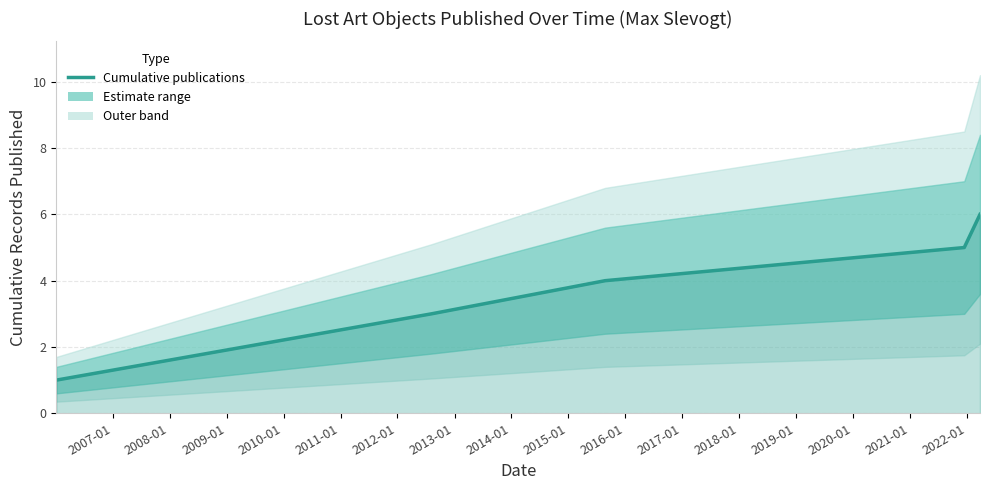

True or false: the data shows 8 at 2010-01.

False